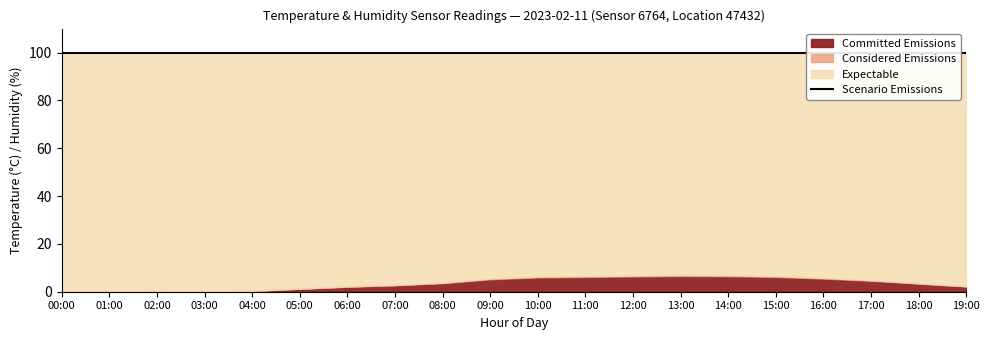

What is the label of the 11th point from the right?

09:00